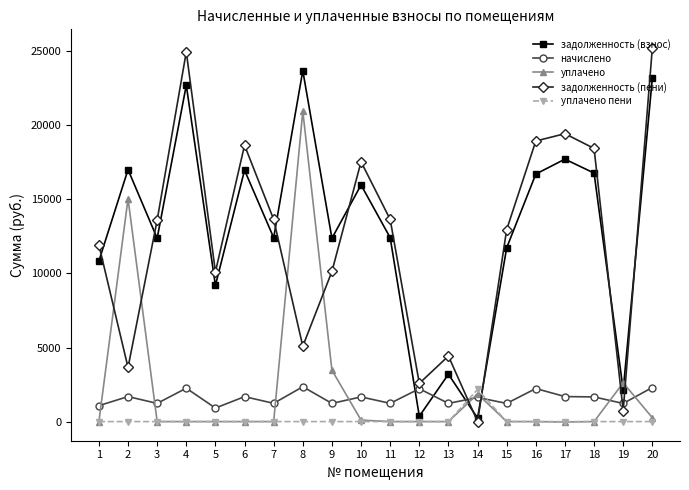

What is the value of the задолженность (пени) point at the 12th from the left?

2579.3